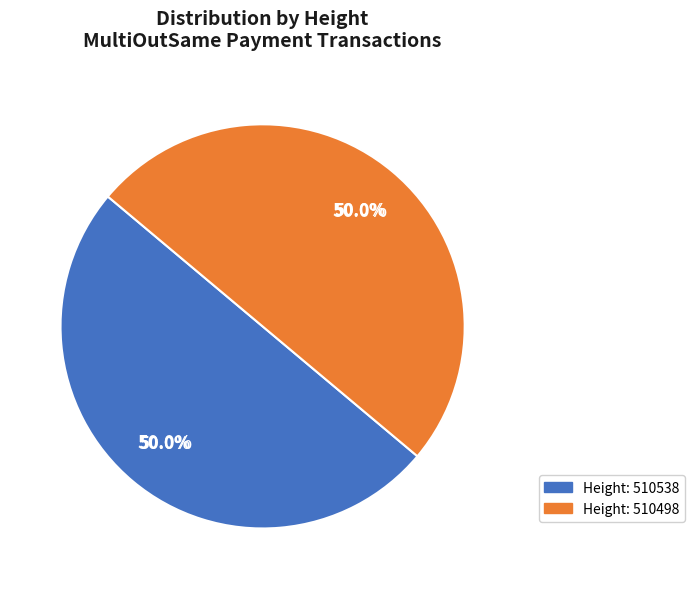

How many segments does this pie chart have?

2